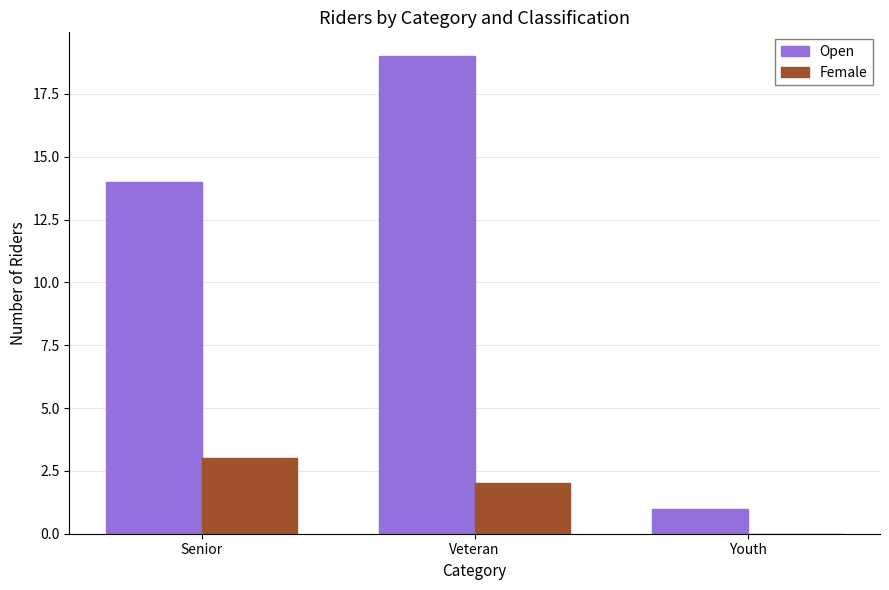

How many groups of bars are there?

3